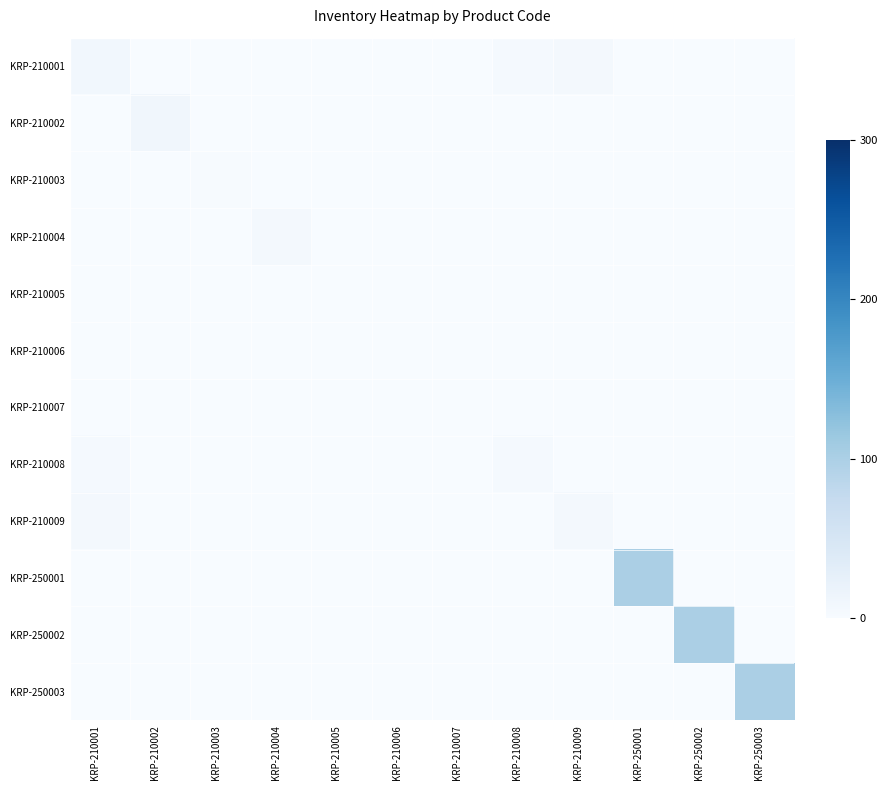

Which series has the largest total across all categories?

KRP-250001